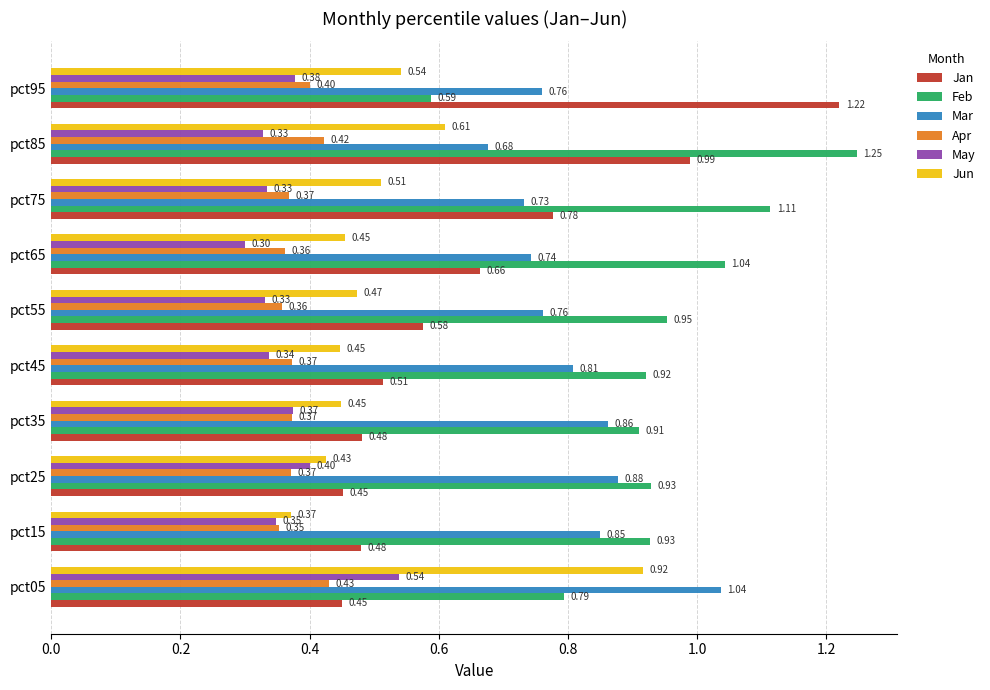

What is the sum of all May values?

3.7